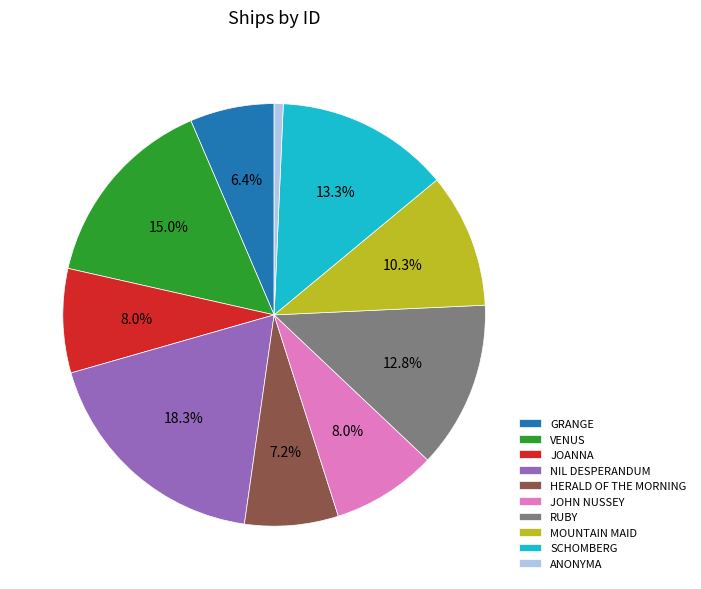

What is the ratio of the value at JOHN NUSSEY to the value at GRANGE?

1.2